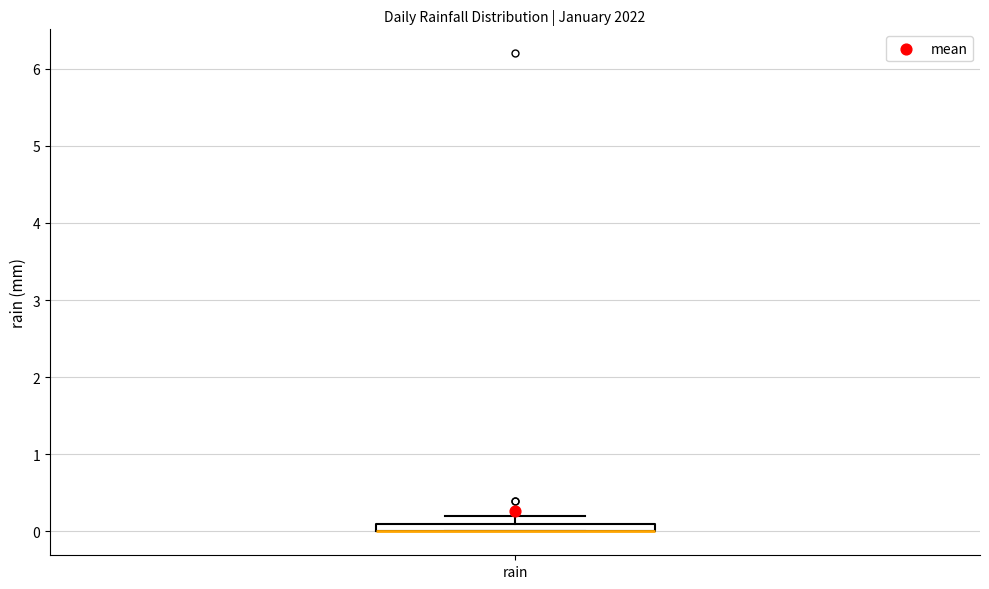

Where is the lower edge of the box for rain on the y-axis? The values are not printed on the chart, so give them approximately, as read against the axis.

0.0